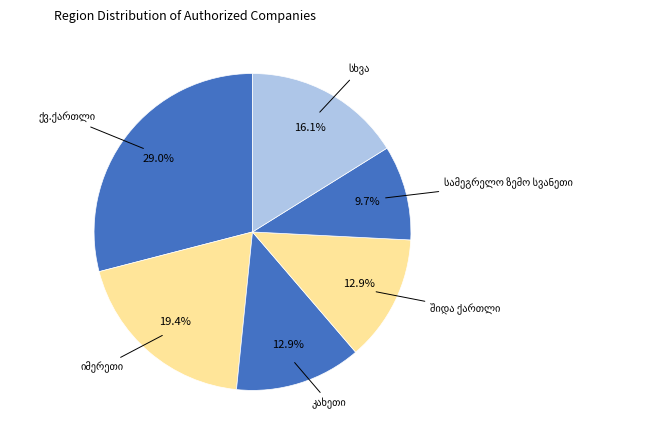

How many segments does this pie chart have?

6